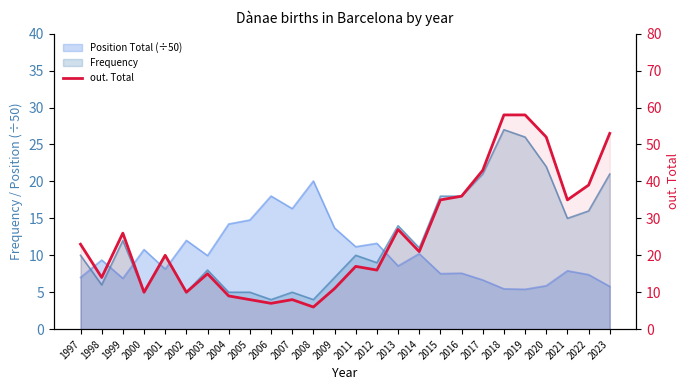

How many lines are shown in the chart?

1